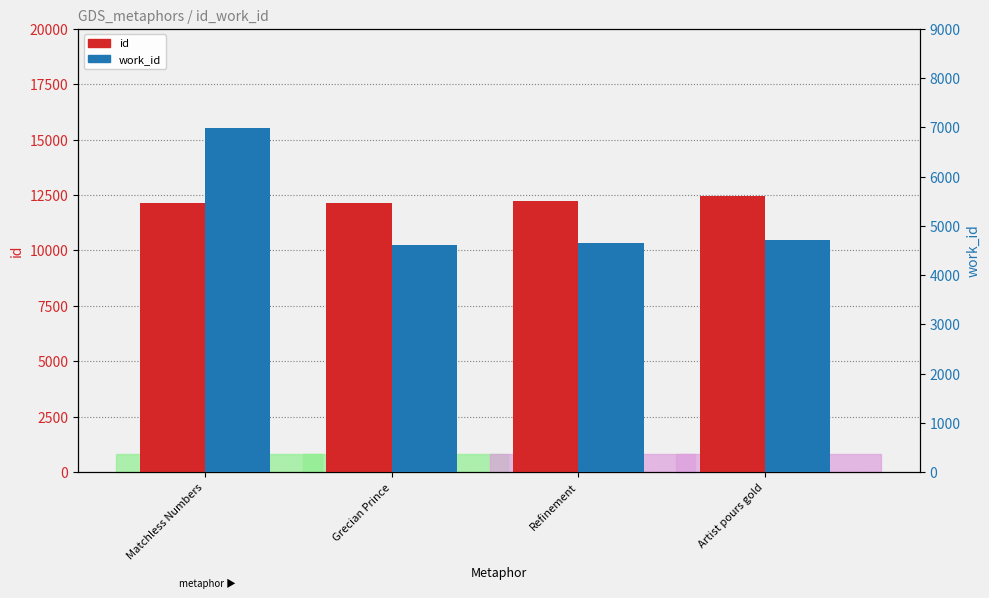

What is the difference between the highest and lowest values at Refinement?

7602